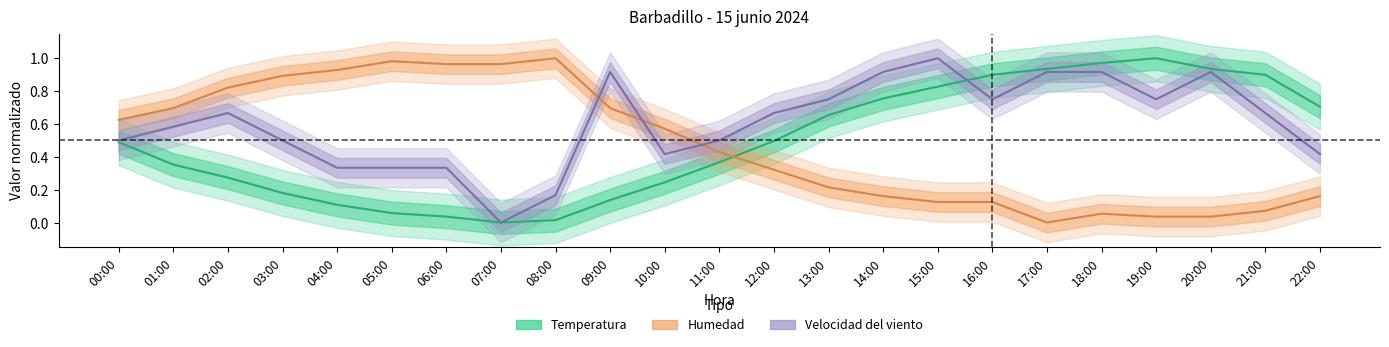

How many times do Temperatura and Humedad cross each other?

1